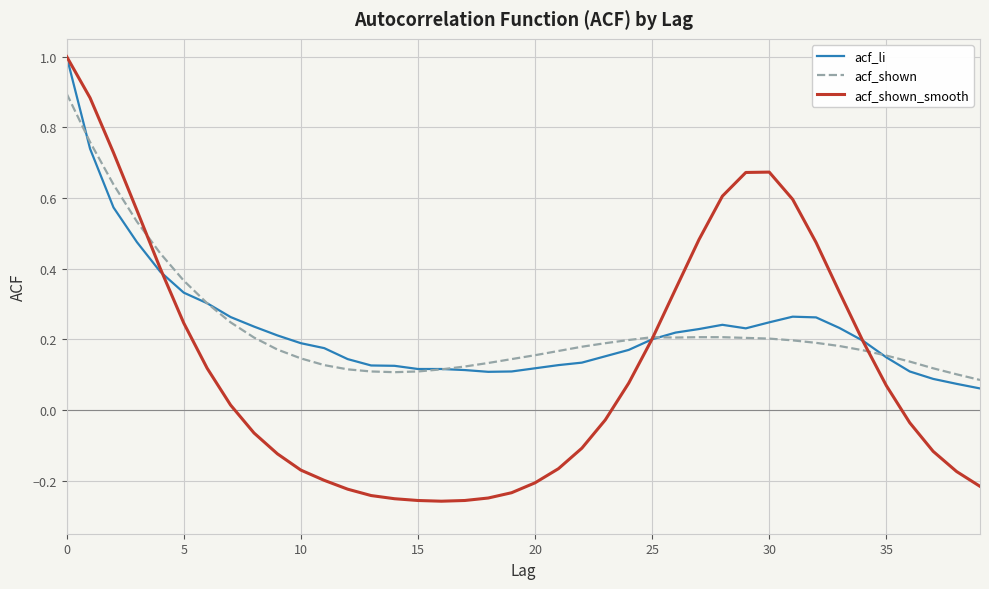

What is the maximum value for acf_shown?

1.0